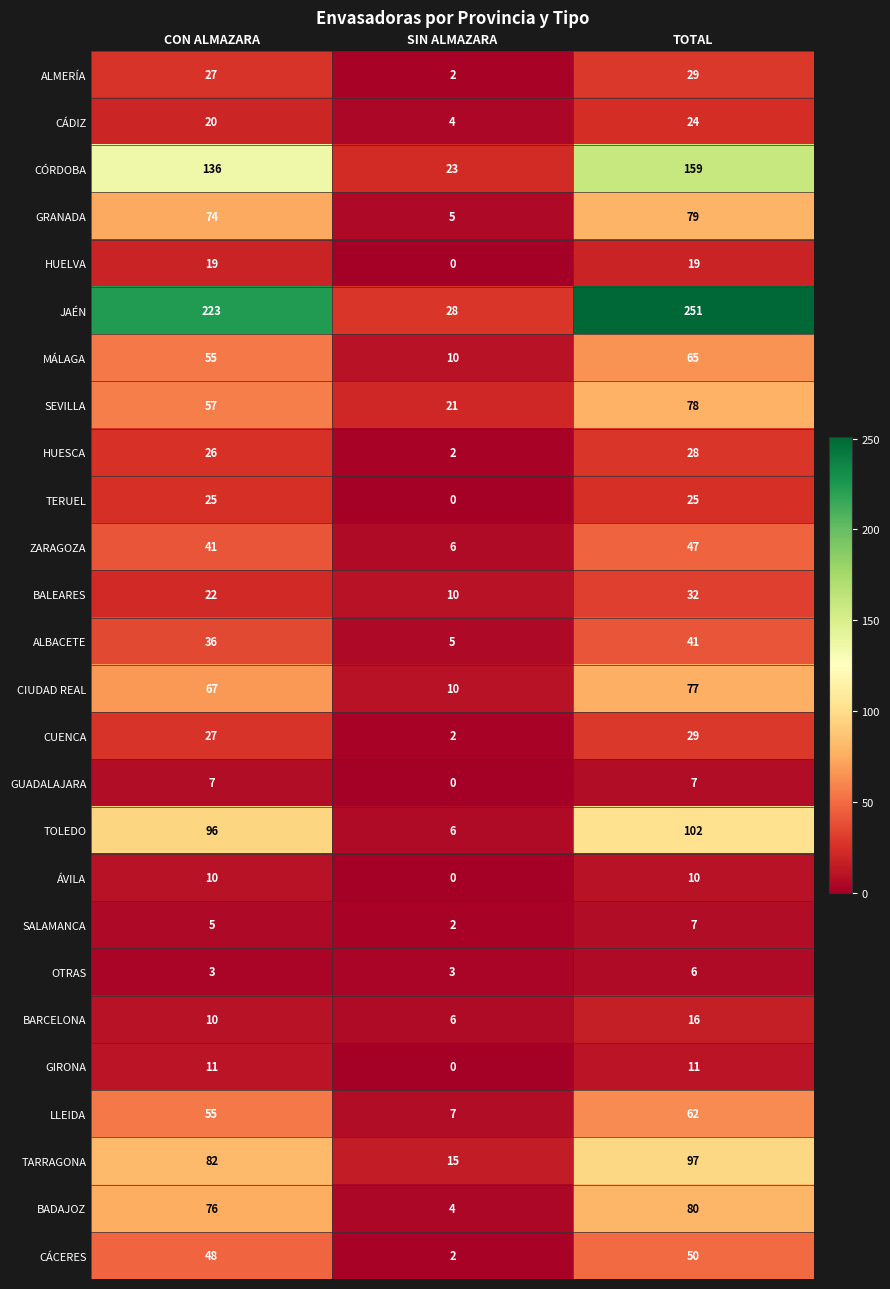

What is the difference between the maximum and minimum values in the BADAJOZ series?

76